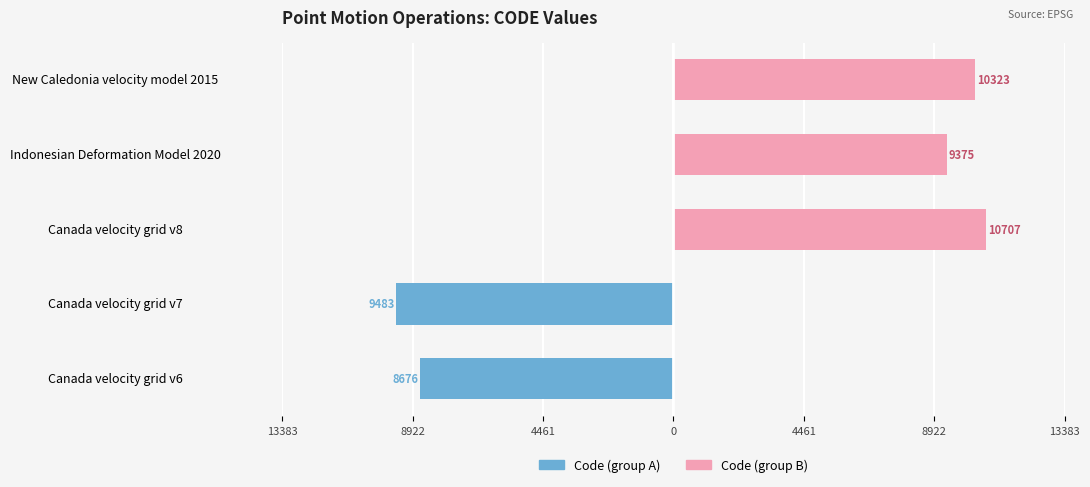

True or false: Code (group A) has a value of -3122 at Canada velocity grid v6.

False